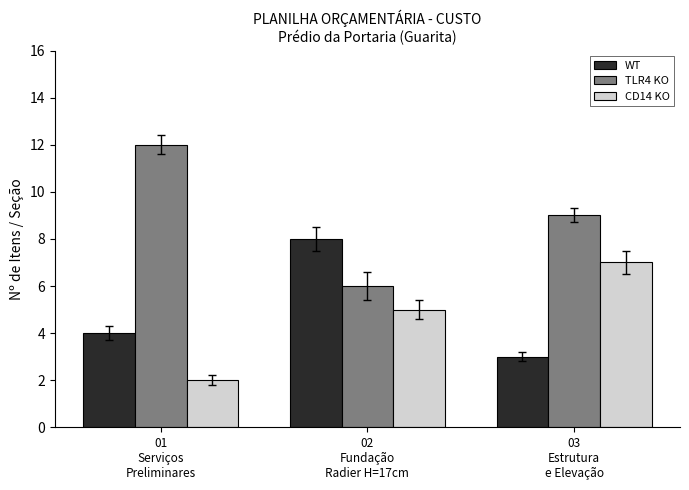

Reading left to right, list all the values displayed in this chart.

WT: 01
Serviços
Preliminares=4	02
Fundação
Radier H=17cm=8	03
Estrutura
e Elevação=3
TLR4 KO: 01
Serviços
Preliminares=12	02
Fundação
Radier H=17cm=6	03
Estrutura
e Elevação=9
CD14 KO: 01
Serviços
Preliminares=2	02
Fundação
Radier H=17cm=5	03
Estrutura
e Elevação=7